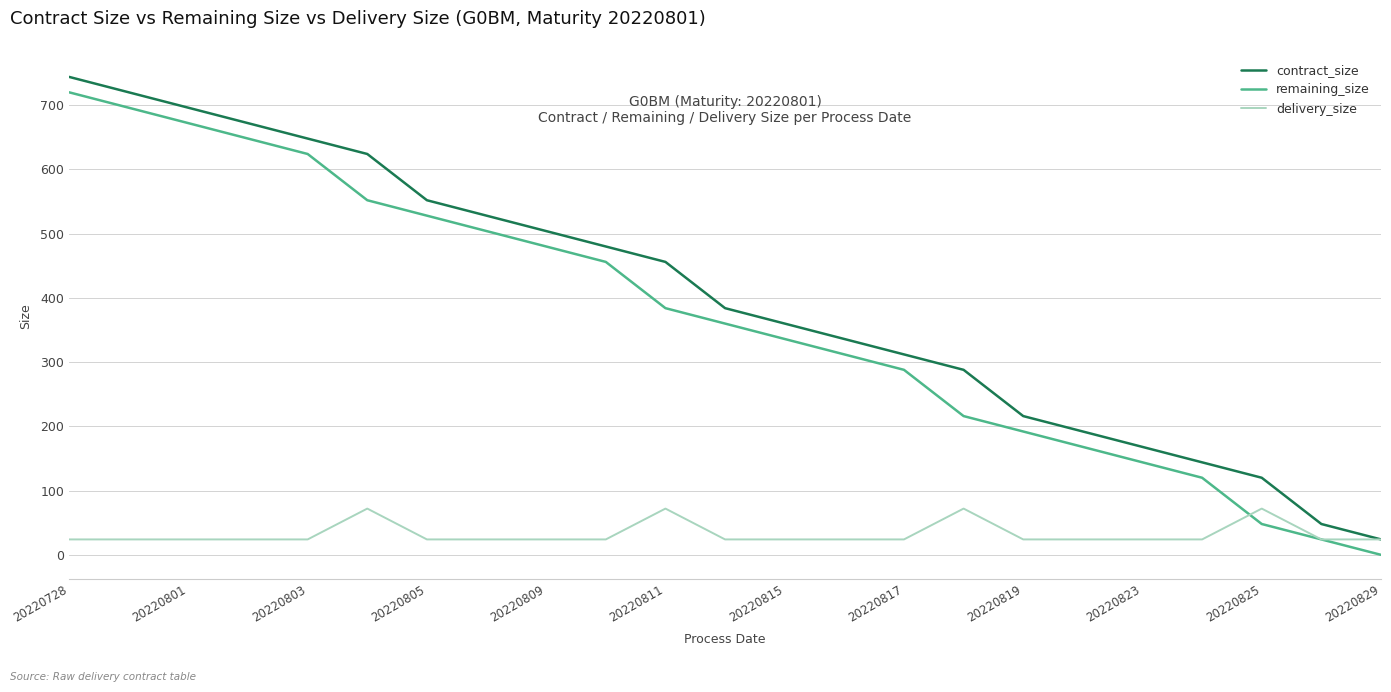

True or false: contract_size and remaining_size intersect in this chart.

False